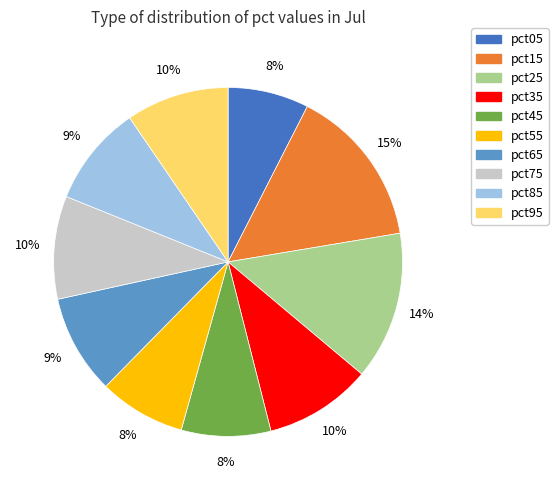

Does pct65 represent more than half of the total?

No